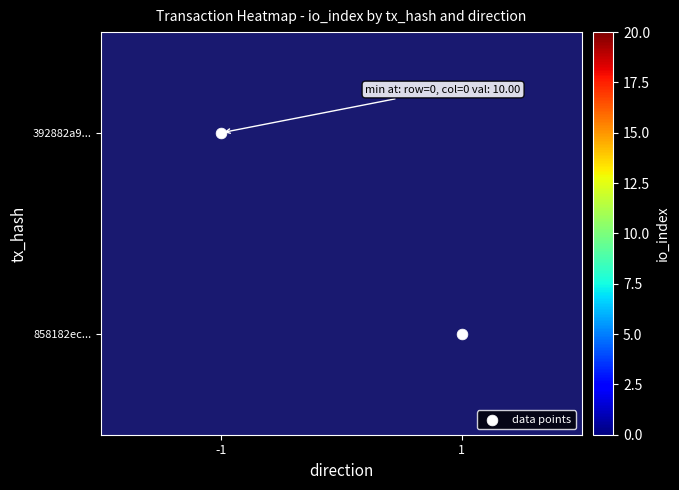

What is the spread (max minus min) of values at -1?

10.0